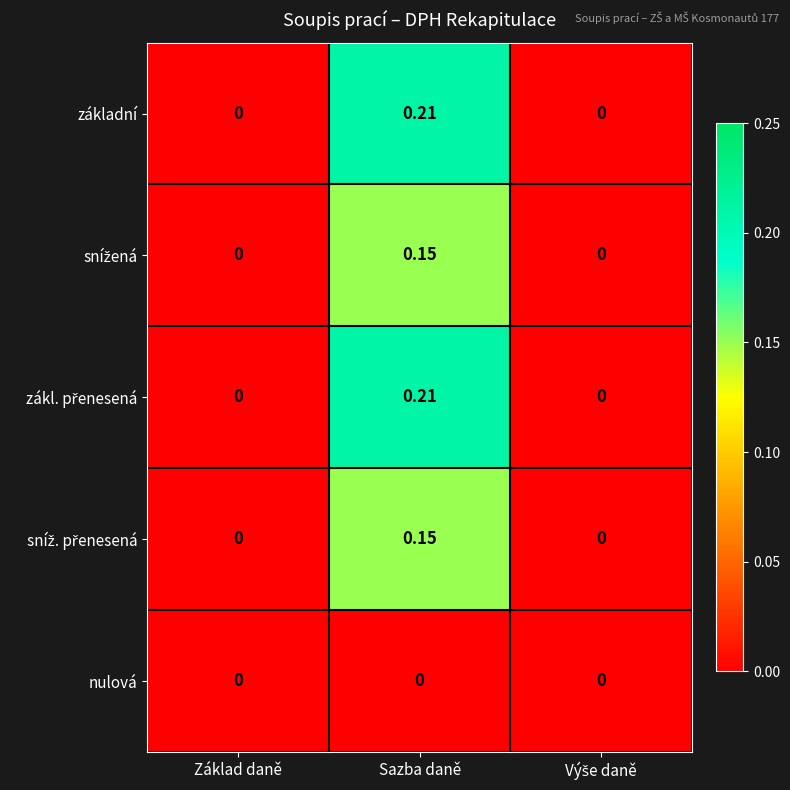

At which category is the sum across all series the highest?

Sazba daně